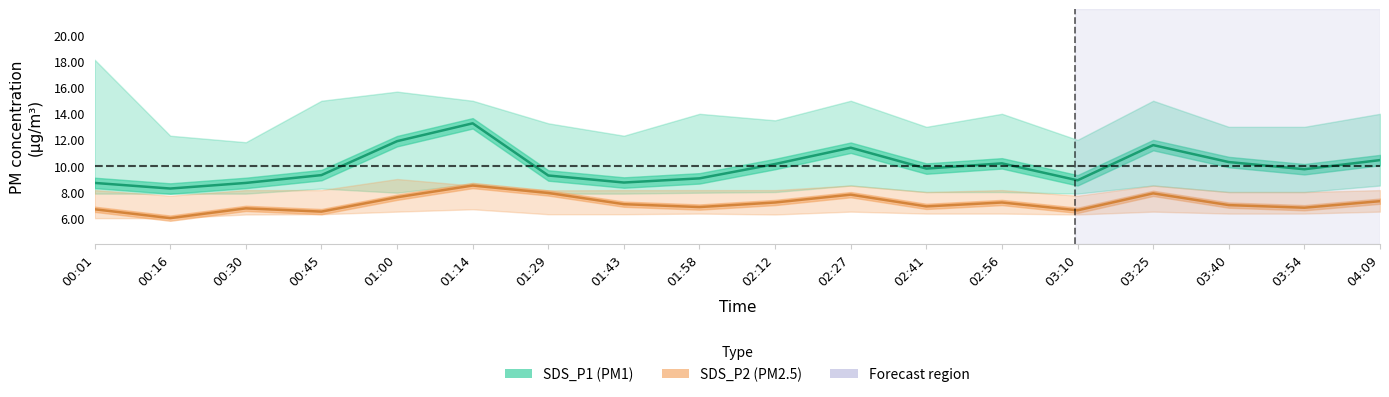

True or false: SDS_P1 and SDS_P2 intersect in this chart.

False